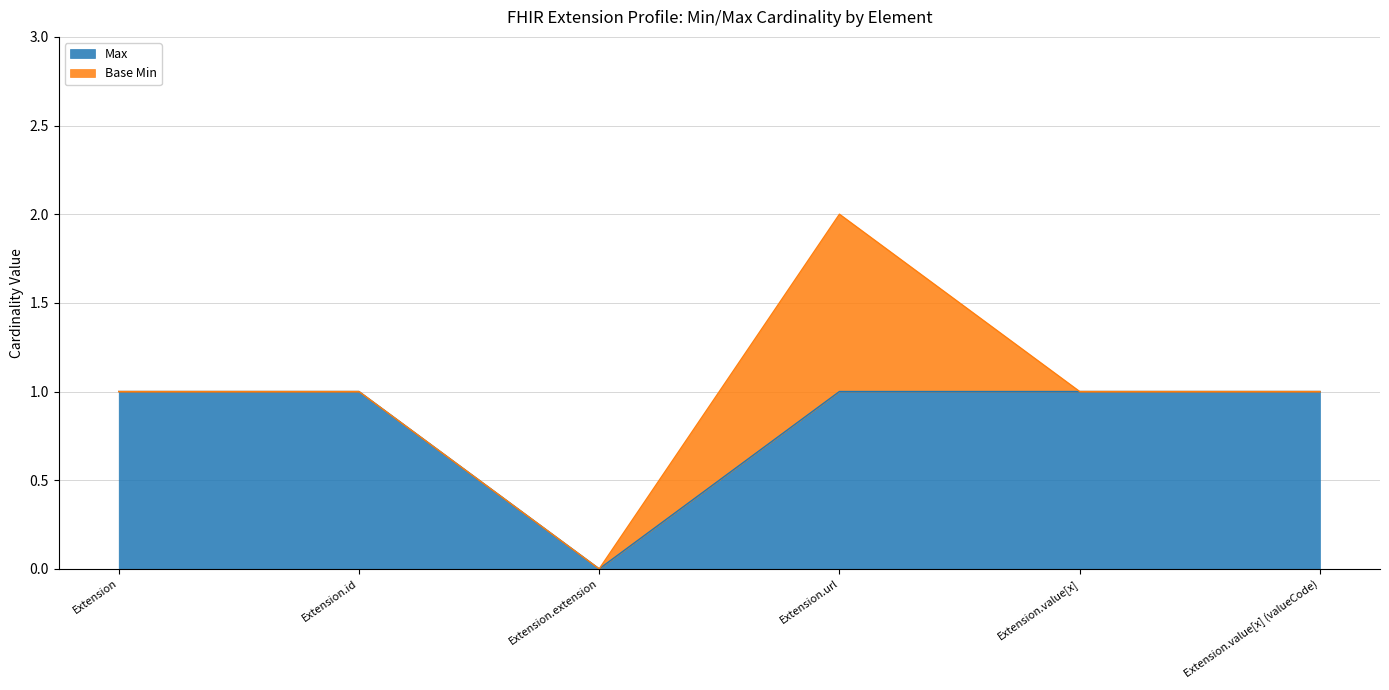

What position from the left is Extension?

1